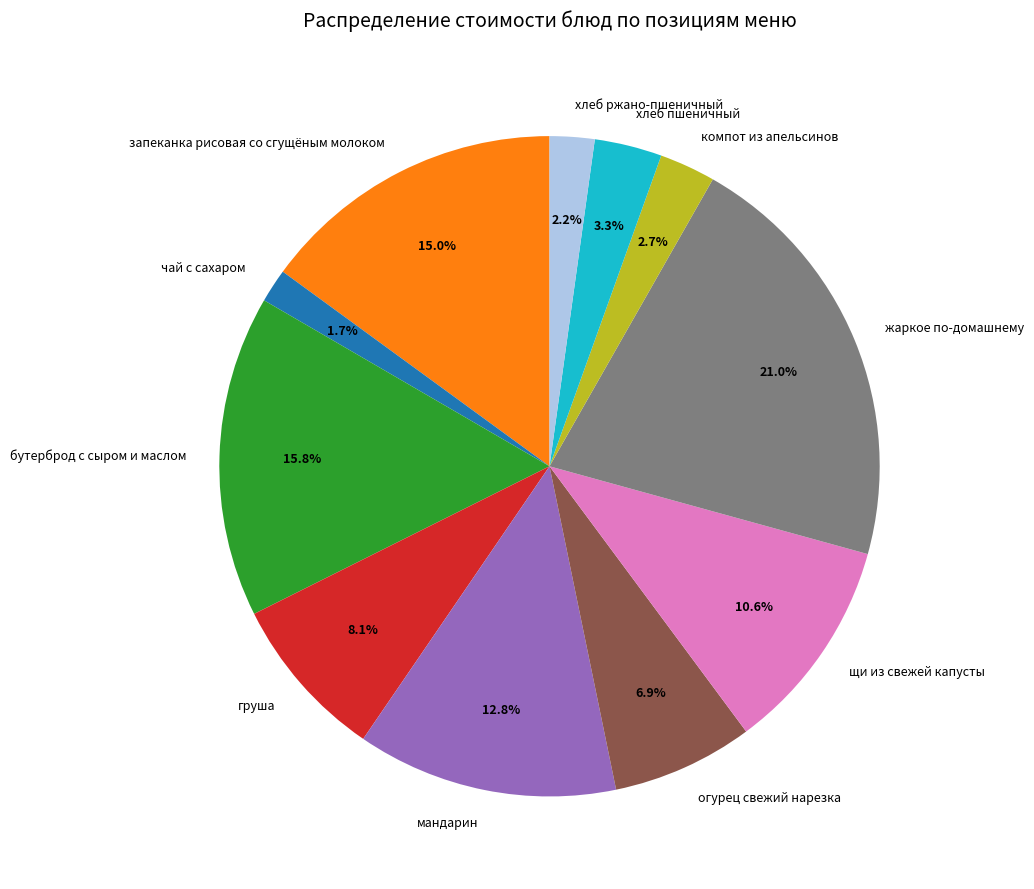

Combined, do щи из свежей капусты and огурец свежий нарезка account for over 50%?

No